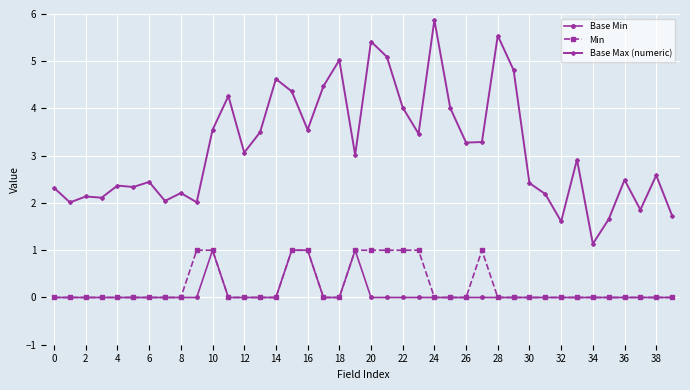

What are all the series names shown in the legend?

Base Min, Min, Base Max (numeric)